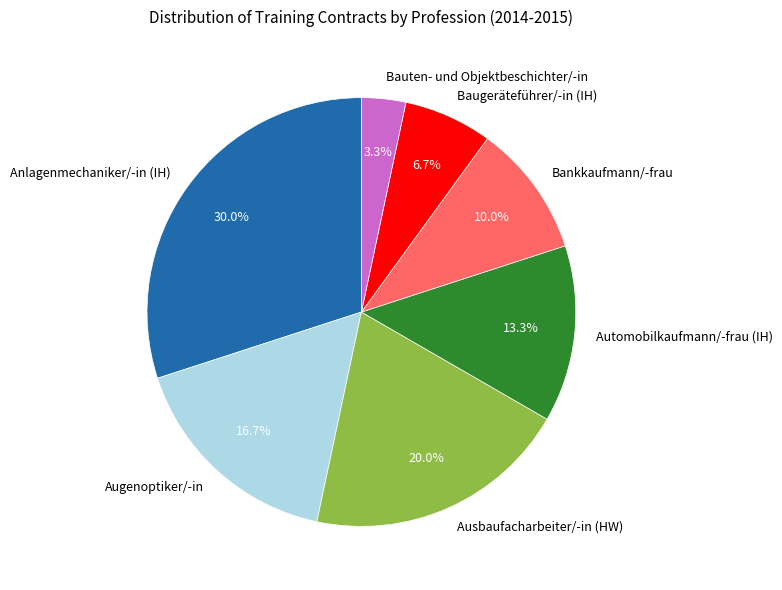

Is it true that Automobilkaufmann/-frau (IH) is 13% of the pie?

True